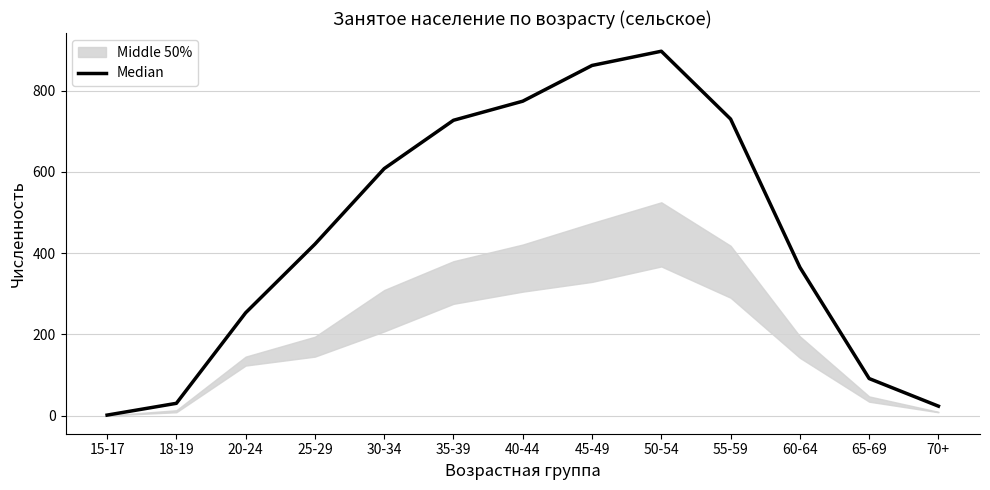

Is it true that the value at 50-54 is 897?

True